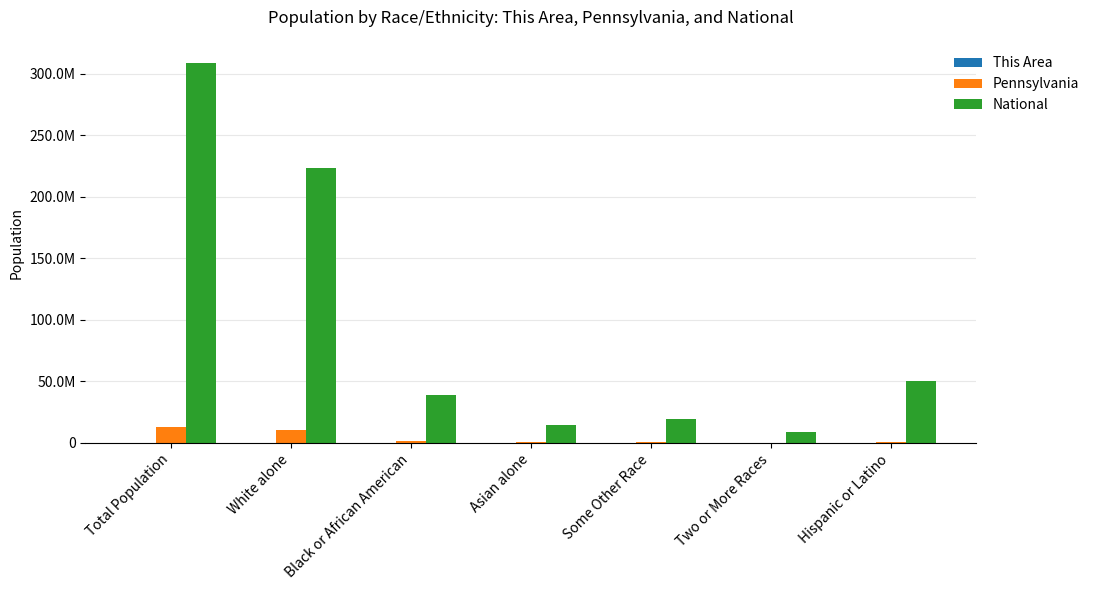

What is the label of the 4th bar from the right?

Asian alone